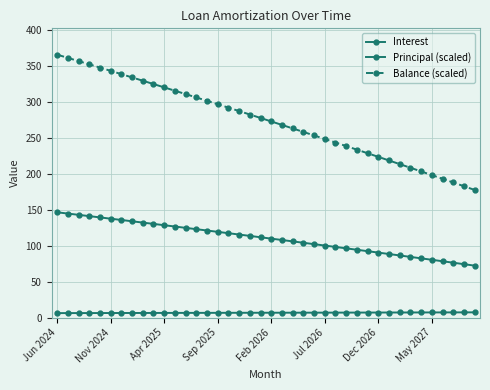

Does the chart display data point markers on the line(s)?

Yes